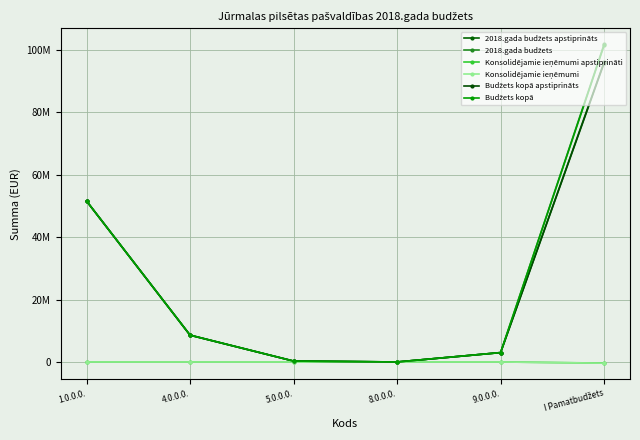

True or false: 2018.gada budžets and 2018.gada budžets apstiprināts intersect in this chart.

False